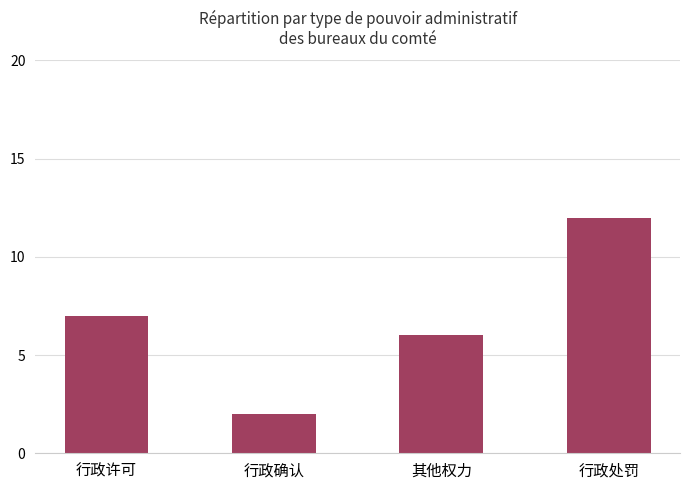

What is the label of the 3rd bar from the left?

其他权力